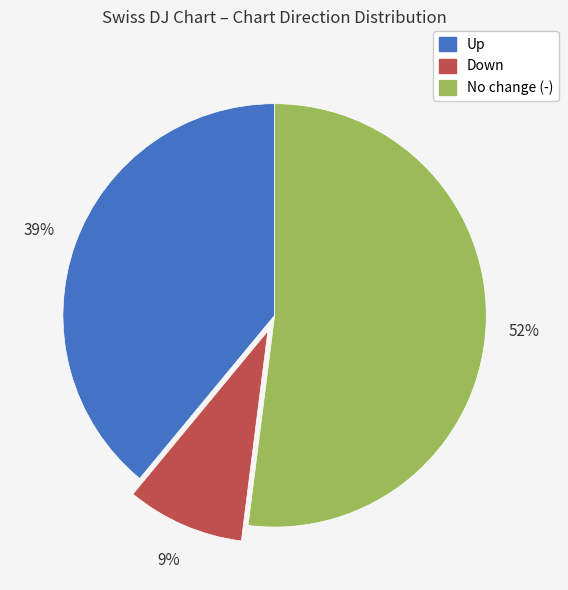

Count the number of slices in the pie.

3